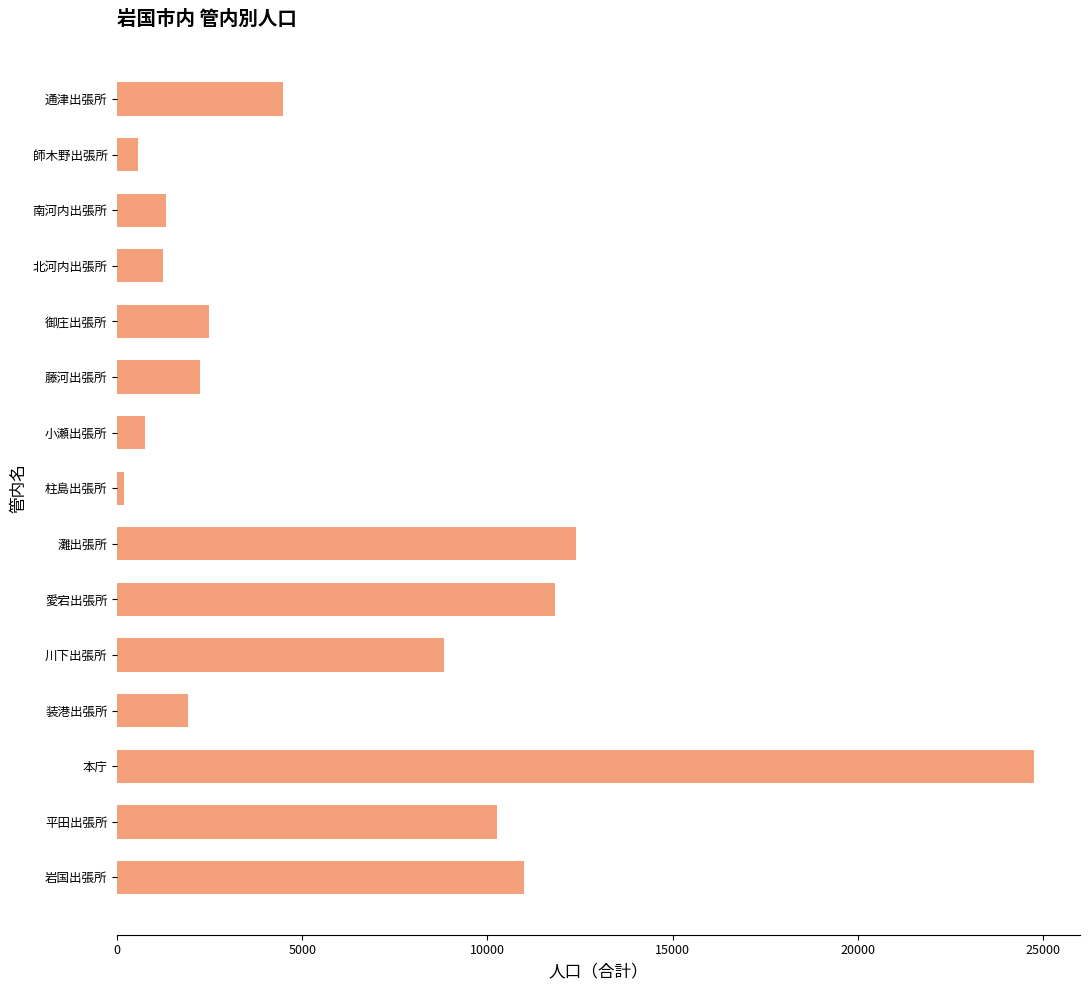

Approximately how many times larger is the value at 愛宕出張所 compared to 平田出張所?

1.2